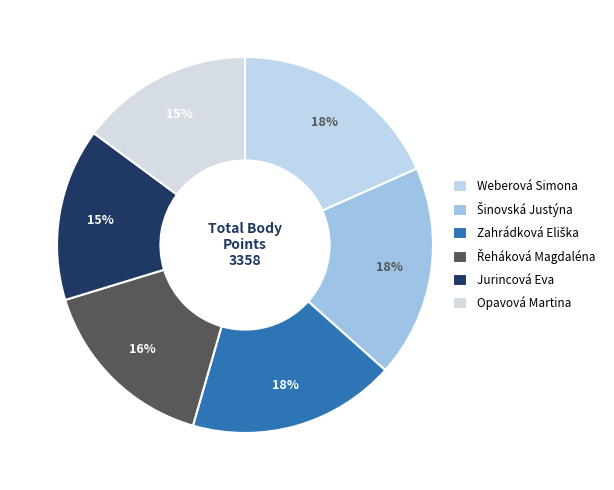

Which slice is the largest?

Weberová Simona